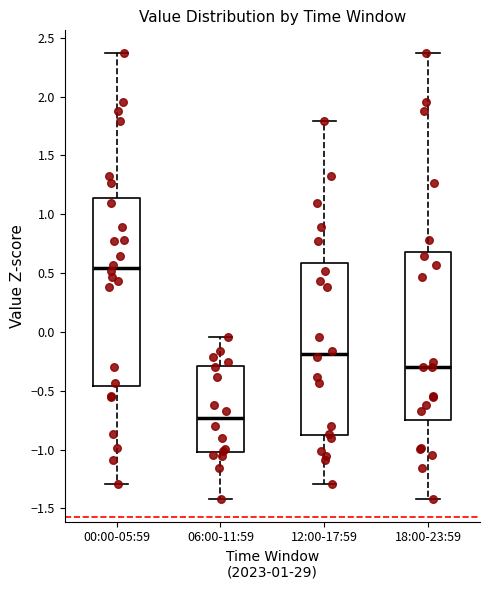

Which box's median line is the lowest?

06:00-11:59